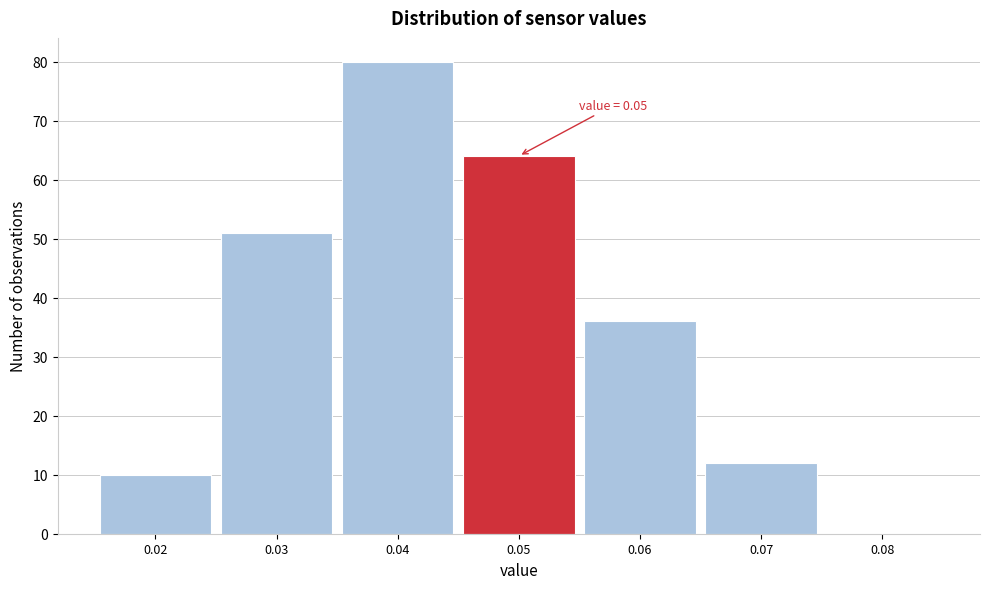

Over which range of the x-axis is the bar tallest?

0.035 to 0.045